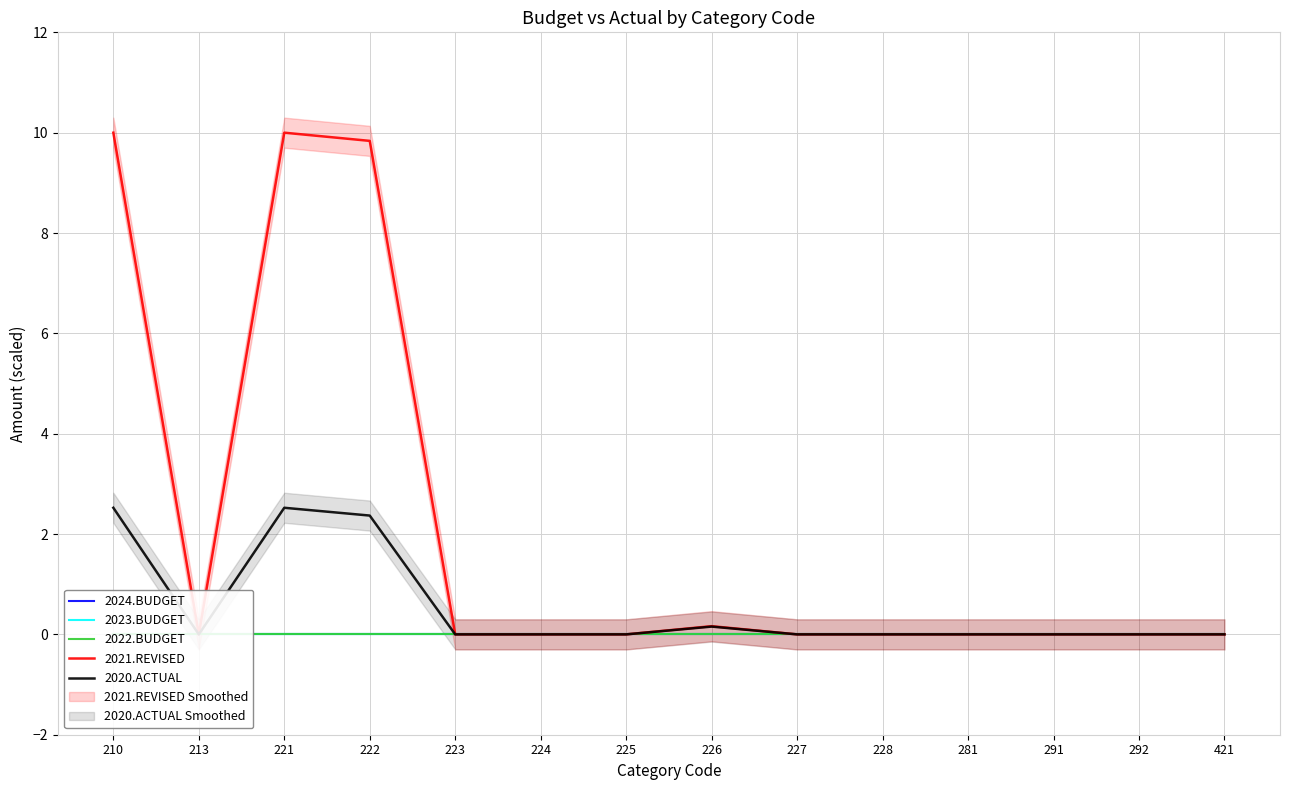

Rank the series by their maximum value, from lowest to highest.

2024.BUDGET, 2023.BUDGET, 2022.BUDGET, 2020.ACTUAL, 2021.REVISED